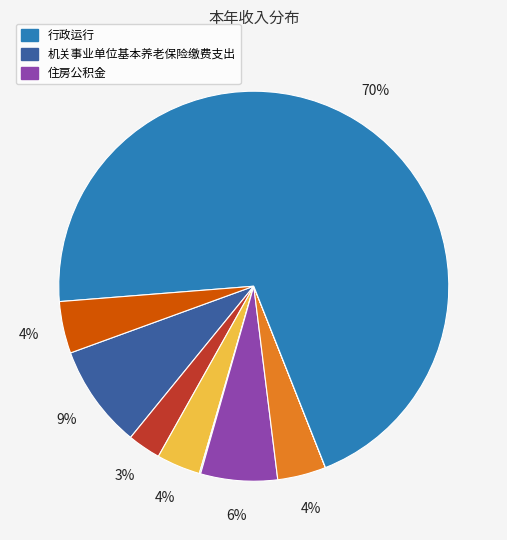

To the nearest percent, what is the average slice percentage?

11%